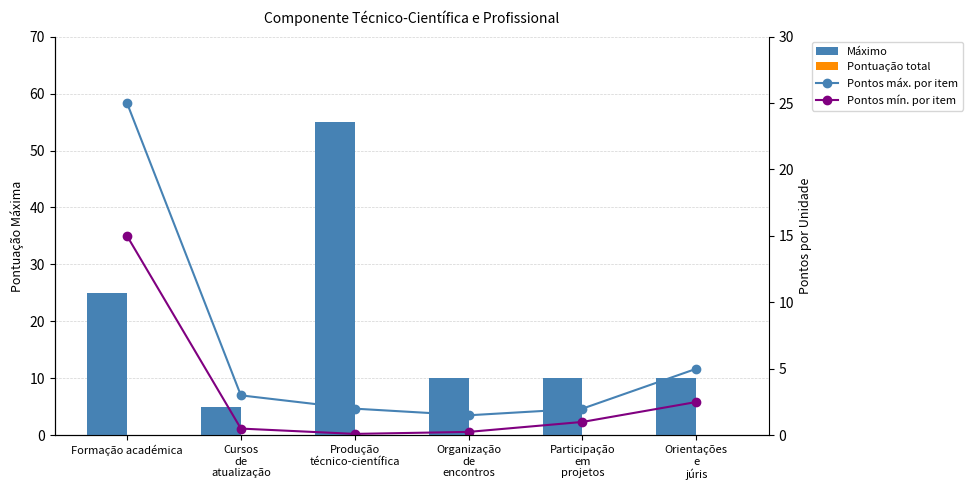

How many categories are shown in the chart?

6